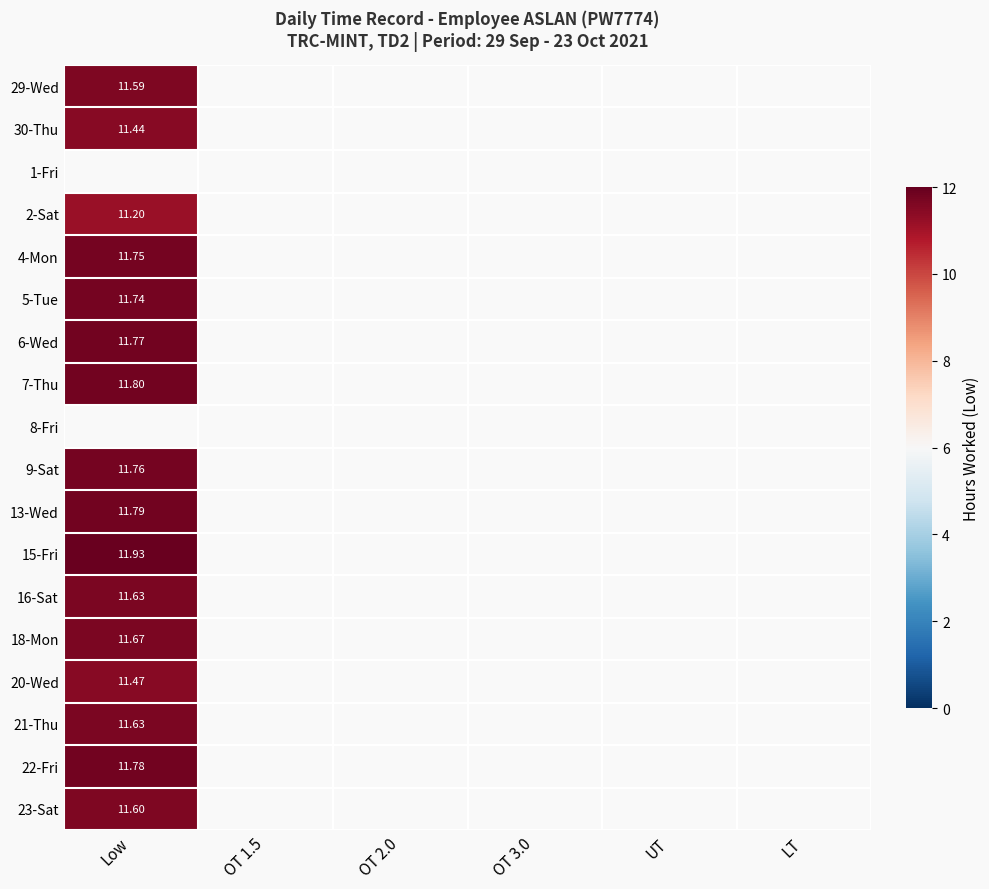

How many positive values does the 7-Thu series have?

1